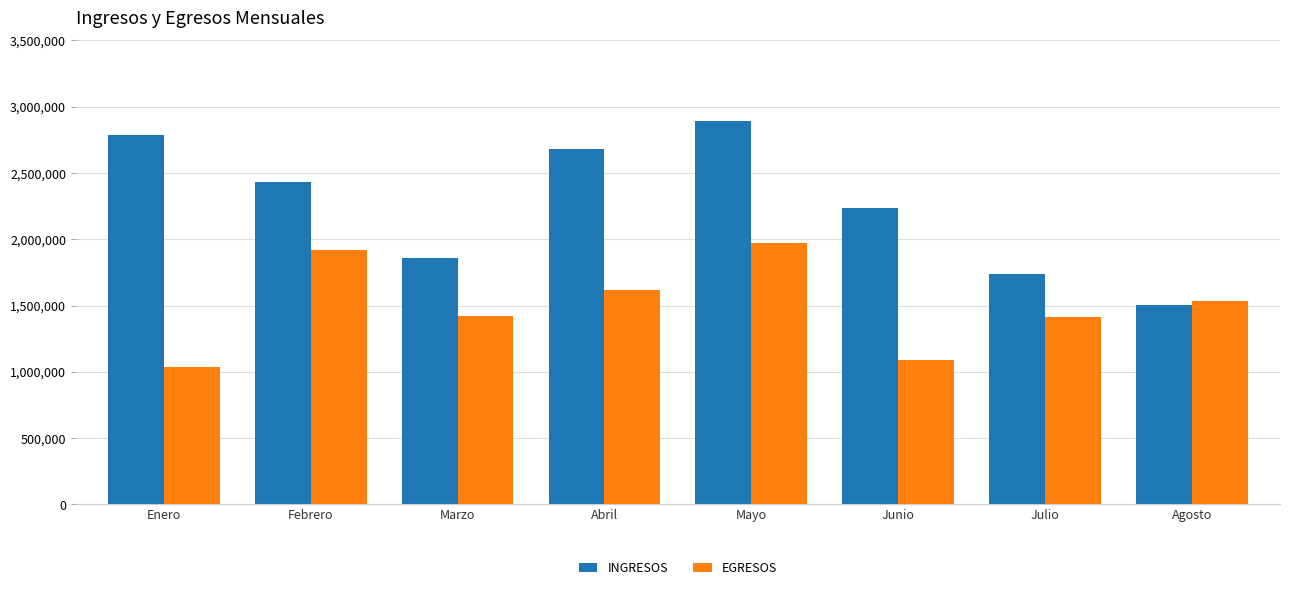

List the labels in order of INGRESOS value, smallest first.

Agosto, Julio, Marzo, Junio, Febrero, Abril, Enero, Mayo